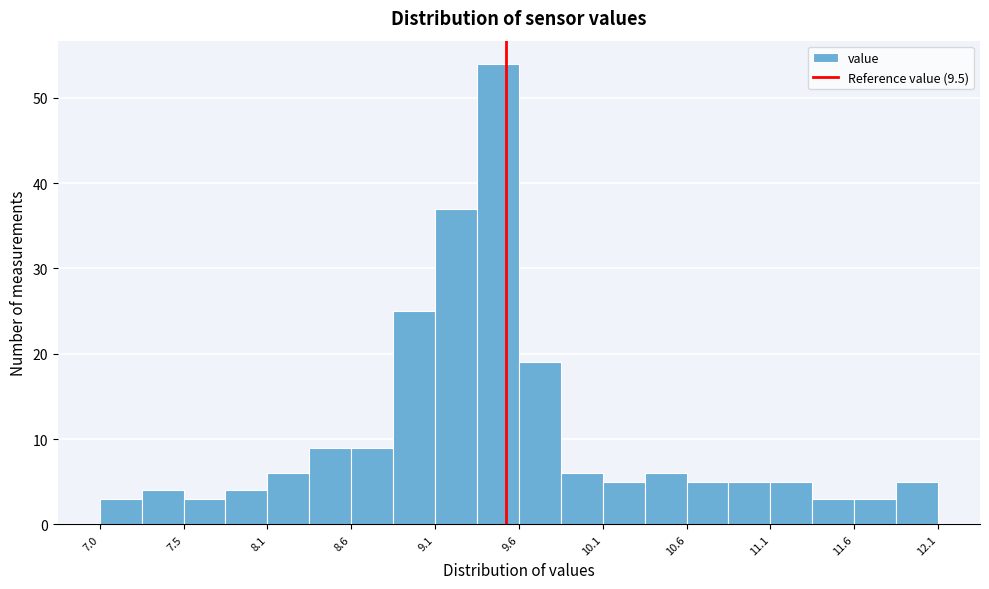

Read against the x-axis, roughly where is the centre of the tallest bar?

9.5